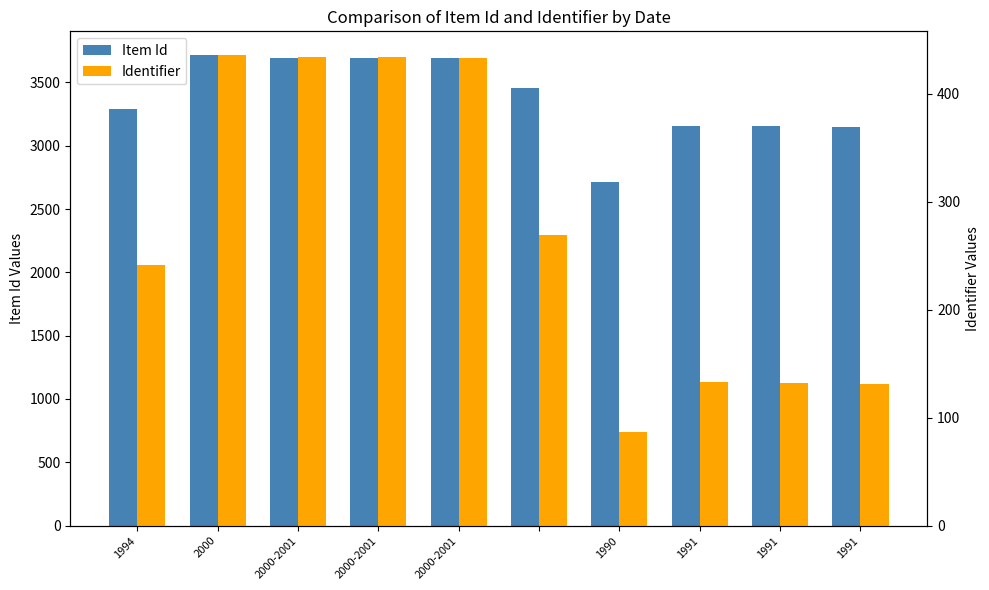

Which series has the widest spread of values?

Item Id